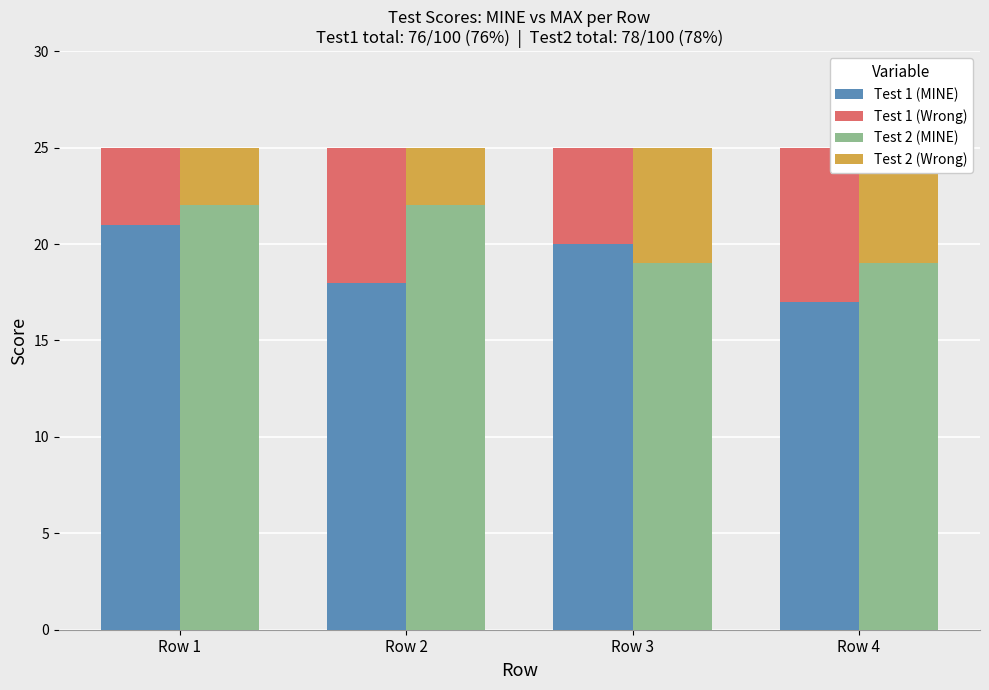

Which label corresponds to the largest value in the chart?

Row 1